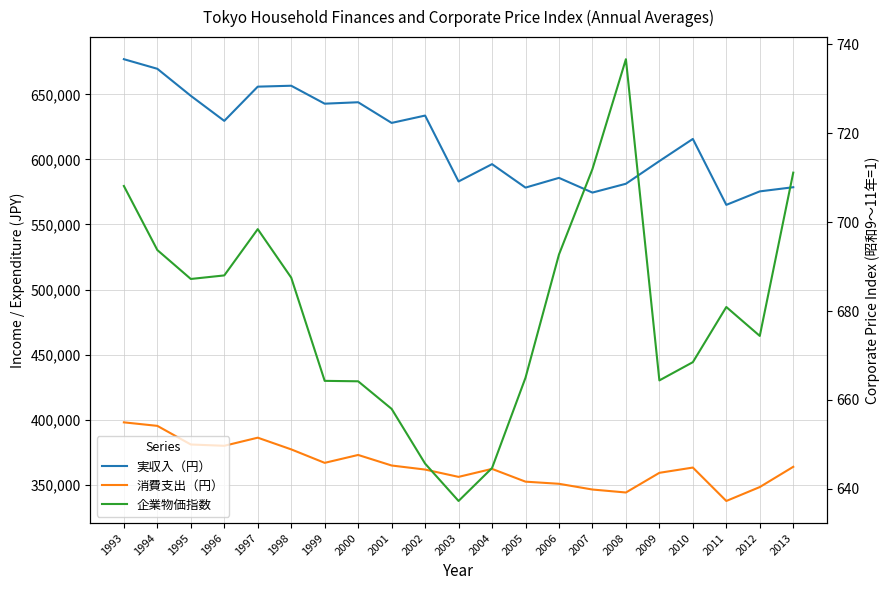

How many interior local peaks does the 消費支出（円） series have?

4